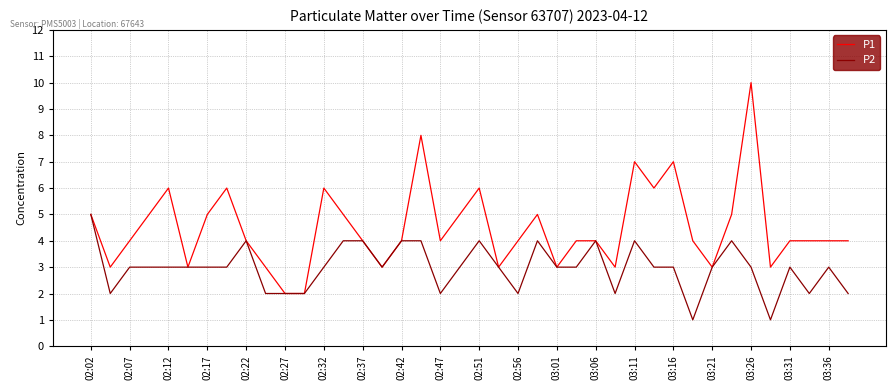

Which series has the largest total across all categories?

P1